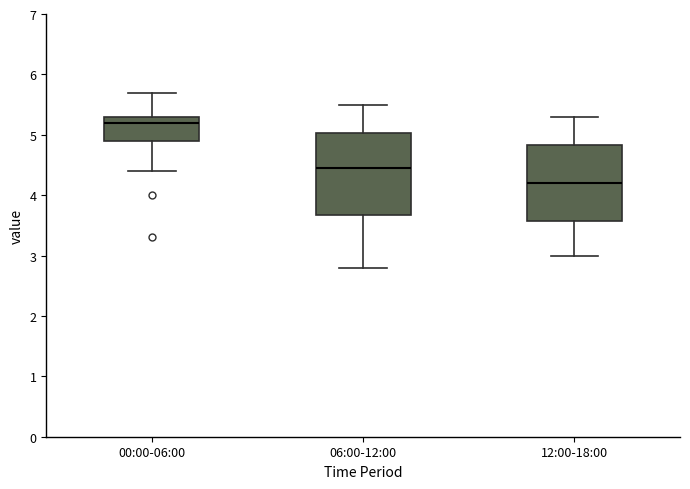

Which box is the tallest, from its lower edge to its upper edge?

06:00-12:00